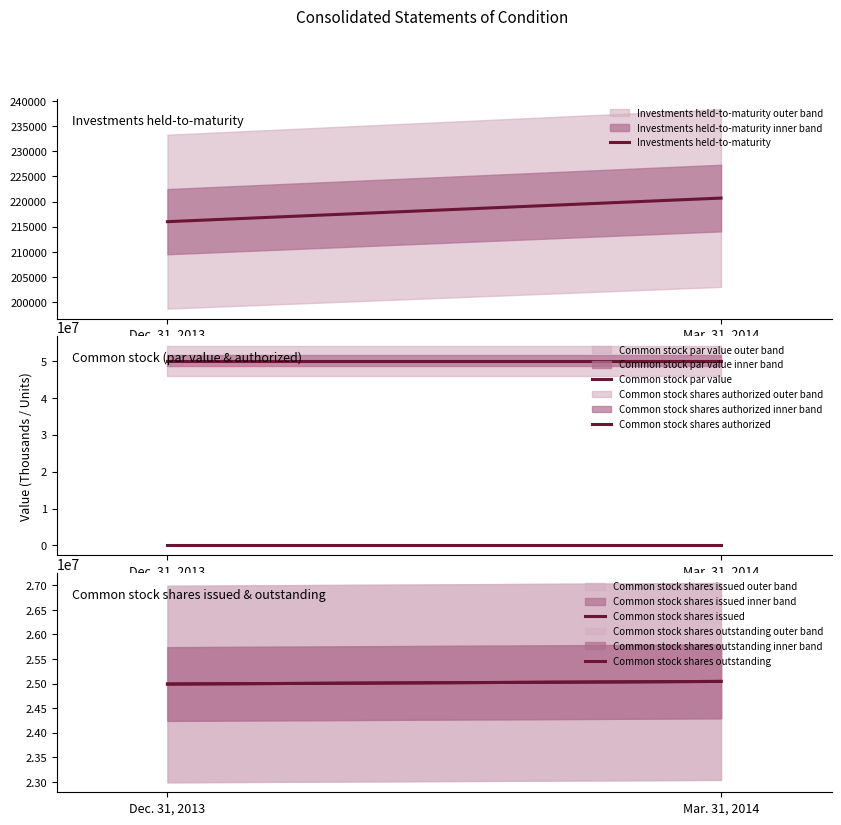

How many lines are shown in the chart?

5